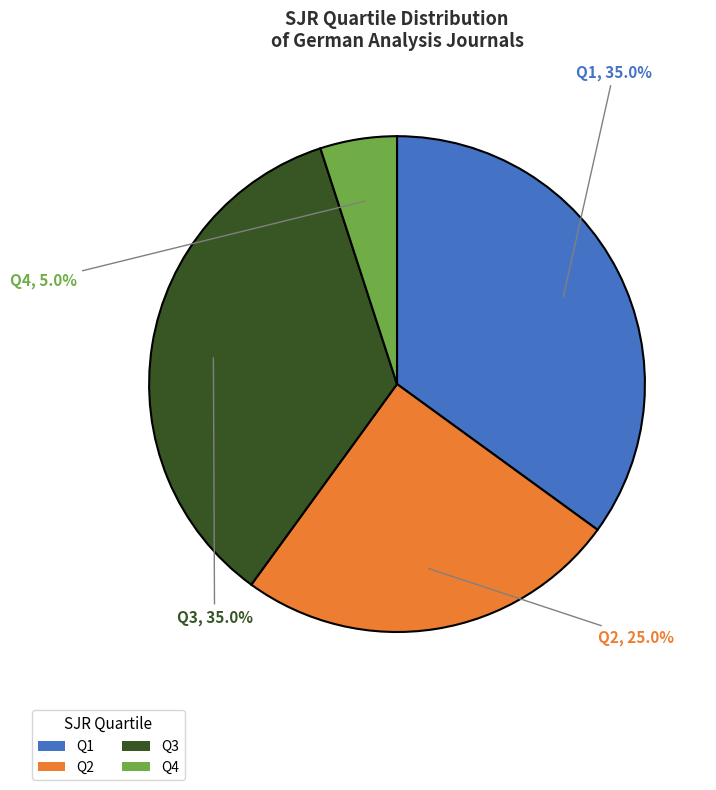

Approximately how many times larger is the value at Q4 compared to Q3?

0.1